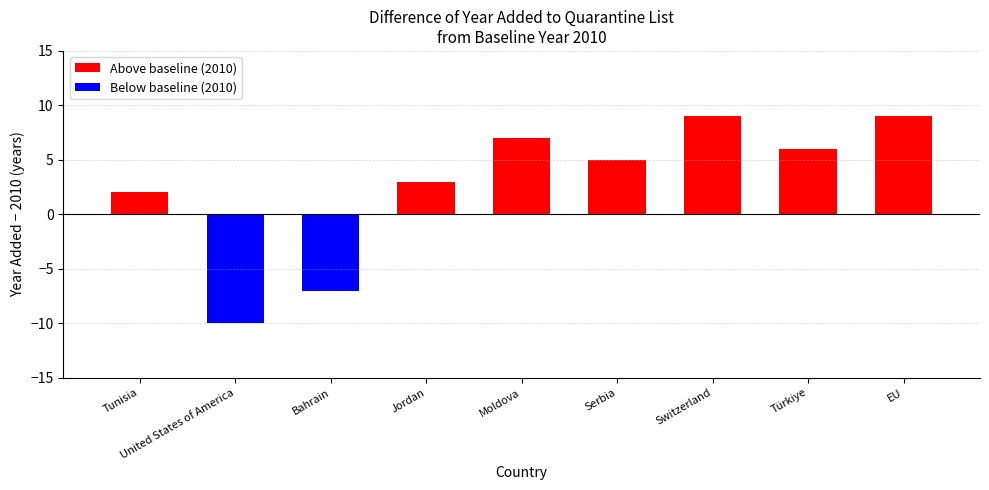

Is the value of Above baseline (2010) at Jordan greater than the value of Below baseline (2010) at Türkiye?

Yes